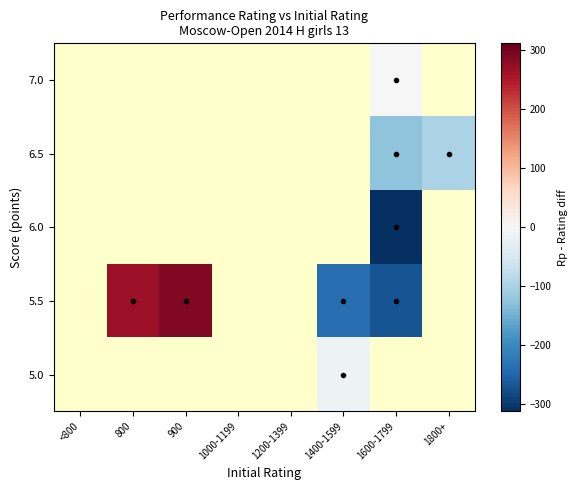

Count the number of data series in this chart.

5